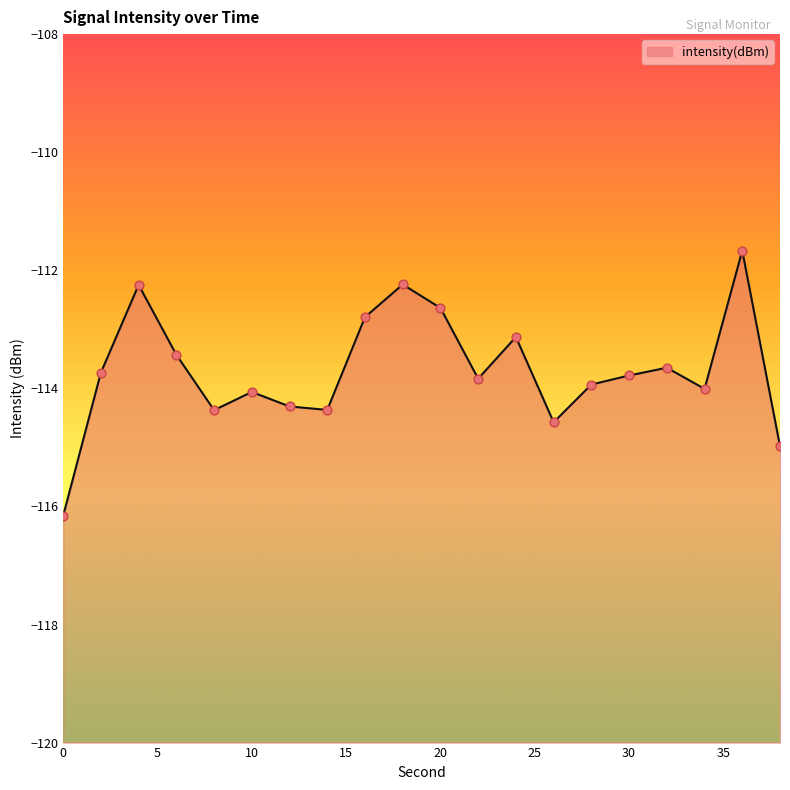

What is the change in value from 4 to 28?

-1.7